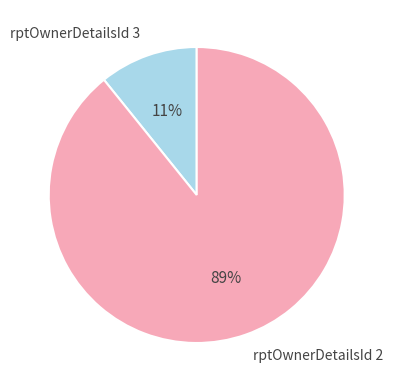

Is it true that rptOwnerDetailsId 3 is 11% of the pie?

True